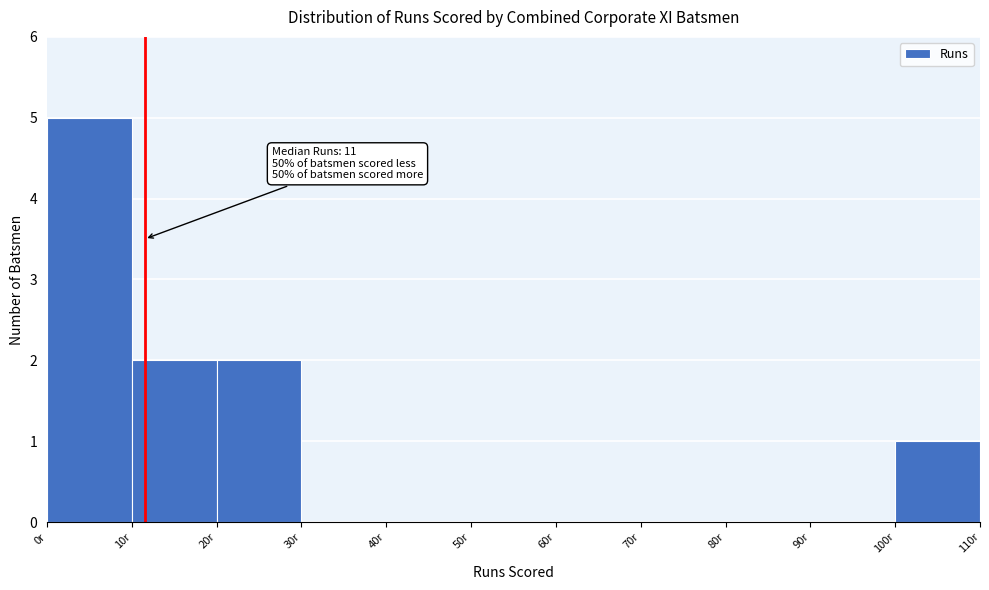

Which range on the x-axis has the tallest bar?

0 to 10